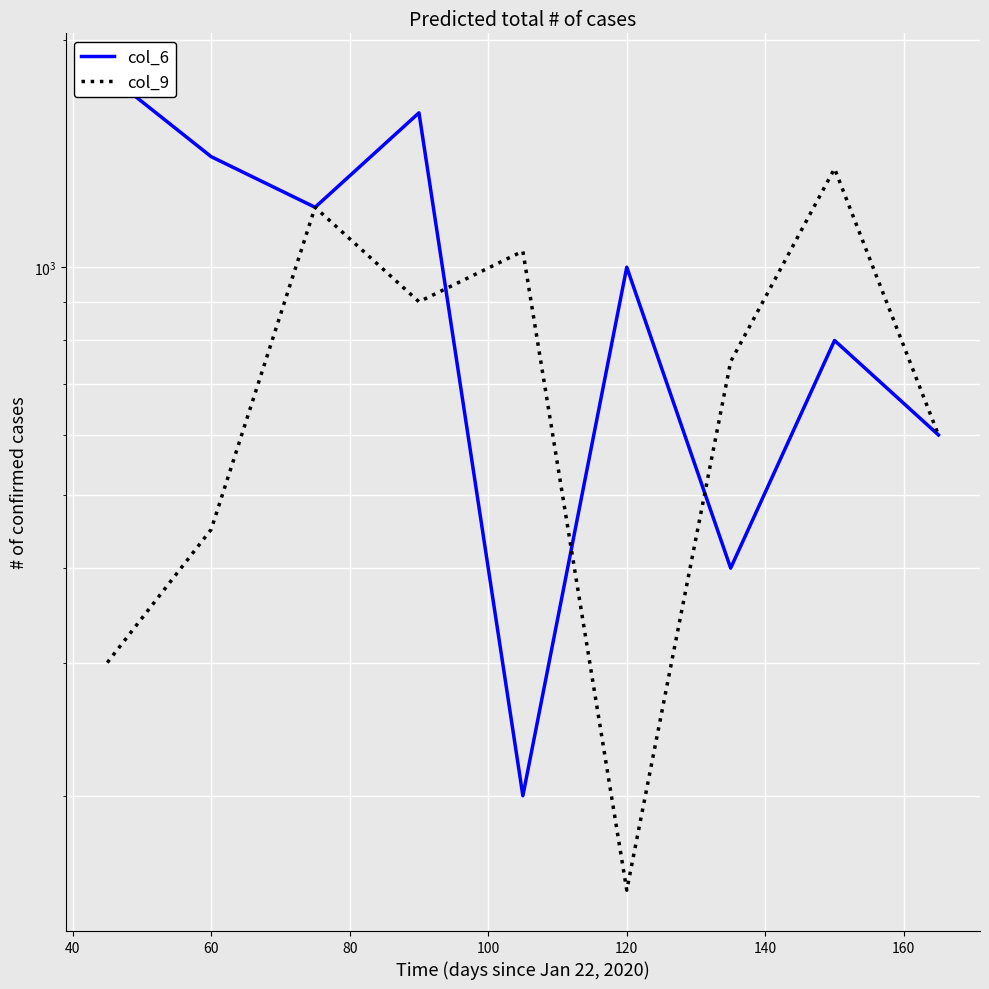

What is the sum of the col_6 values at 140 and 60?

1600